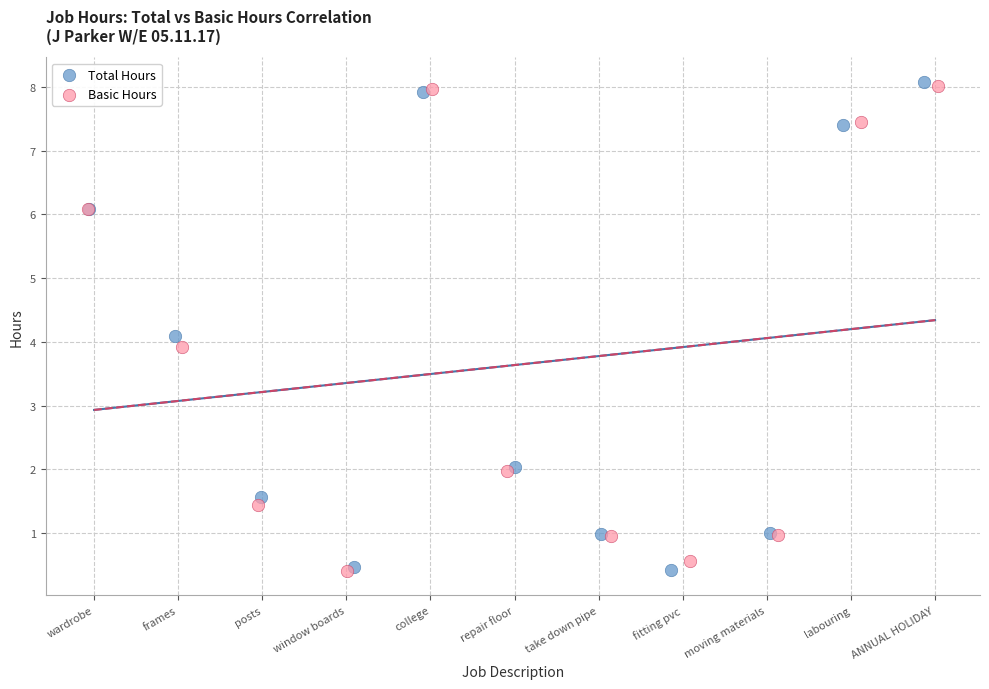

What are all the series names shown in the legend?

Total Hours, Basic Hours